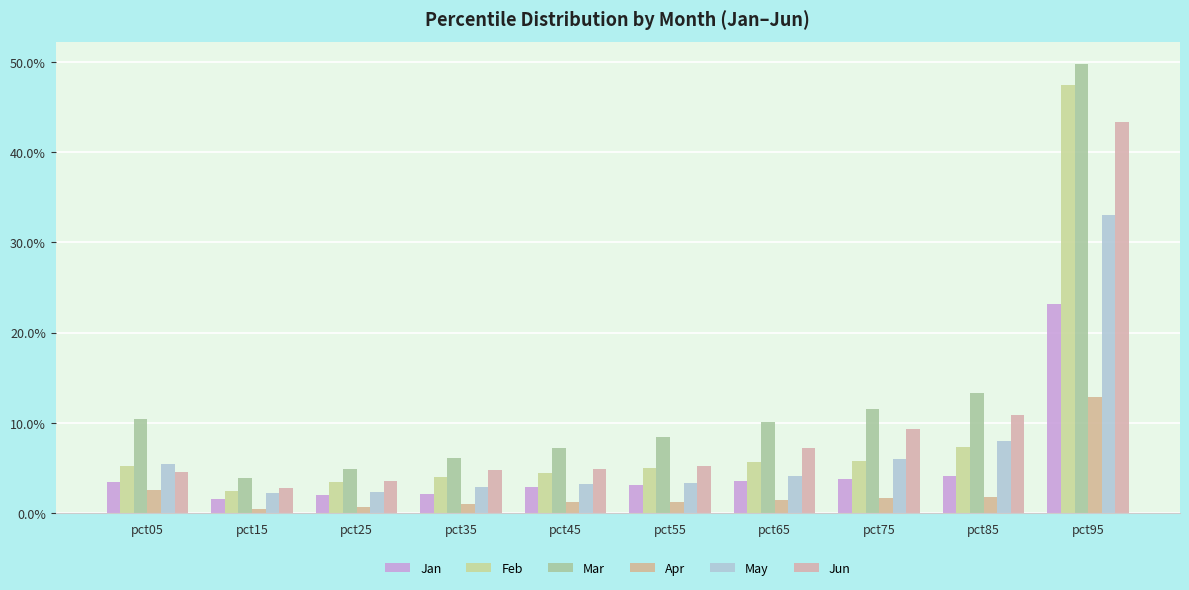

Does the chart contain stacked bars?

No